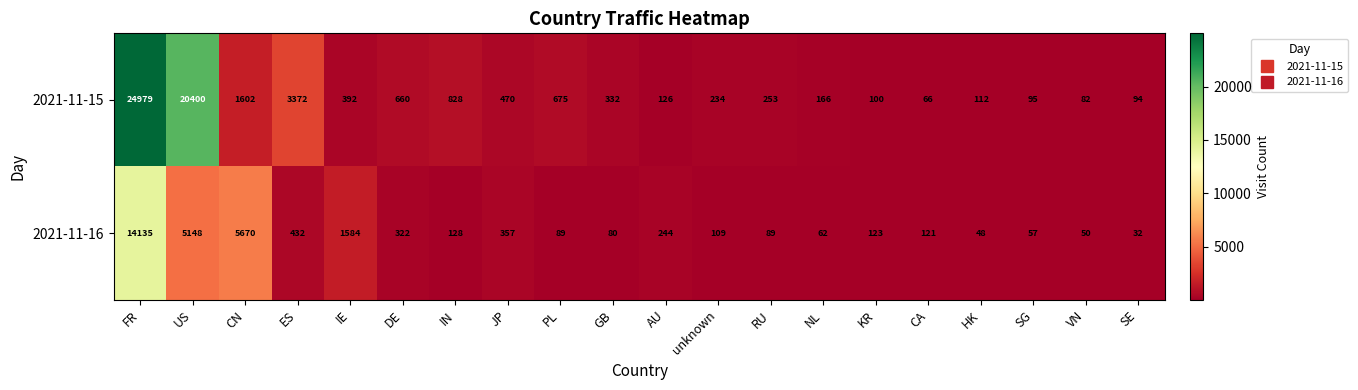

How many categories are shown in the chart?

20